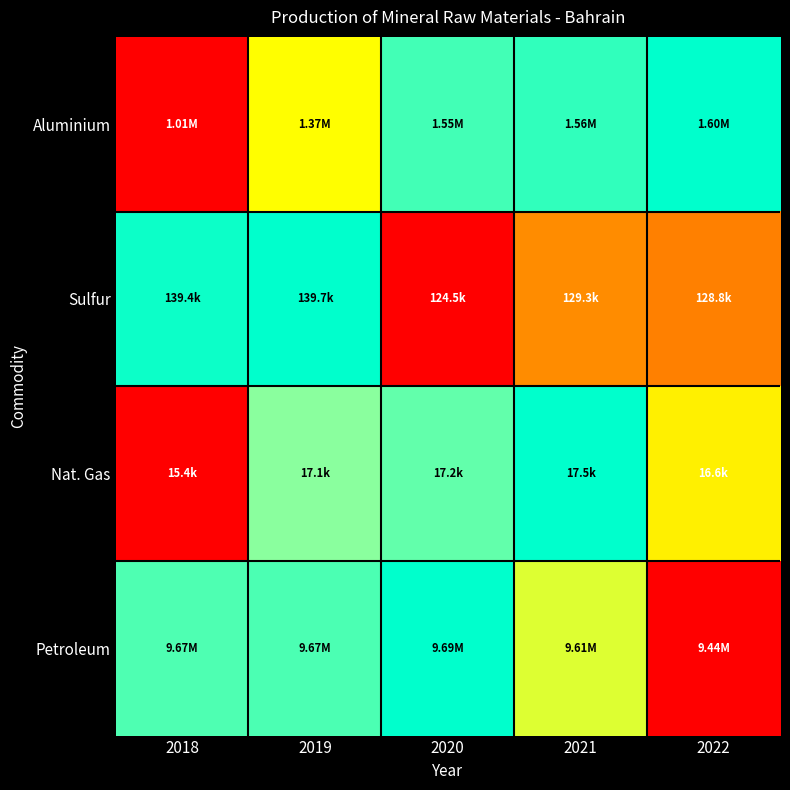

Reading left to right, what are all the values shown in this chart?

Aluminium: 2018=0.0	2019=0.6	2020=0.9	2021=0.9	2022=1.0
Sulfur: 2018=1.0	2019=1.0	2020=0.0	2021=0.3	2022=0.3
Nat. Gas: 2018=0.0	2019=0.8	2020=0.9	2021=1.0	2022=0.6
Petroleum: 2018=0.9	2019=0.9	2020=1.0	2021=0.7	2022=0.0